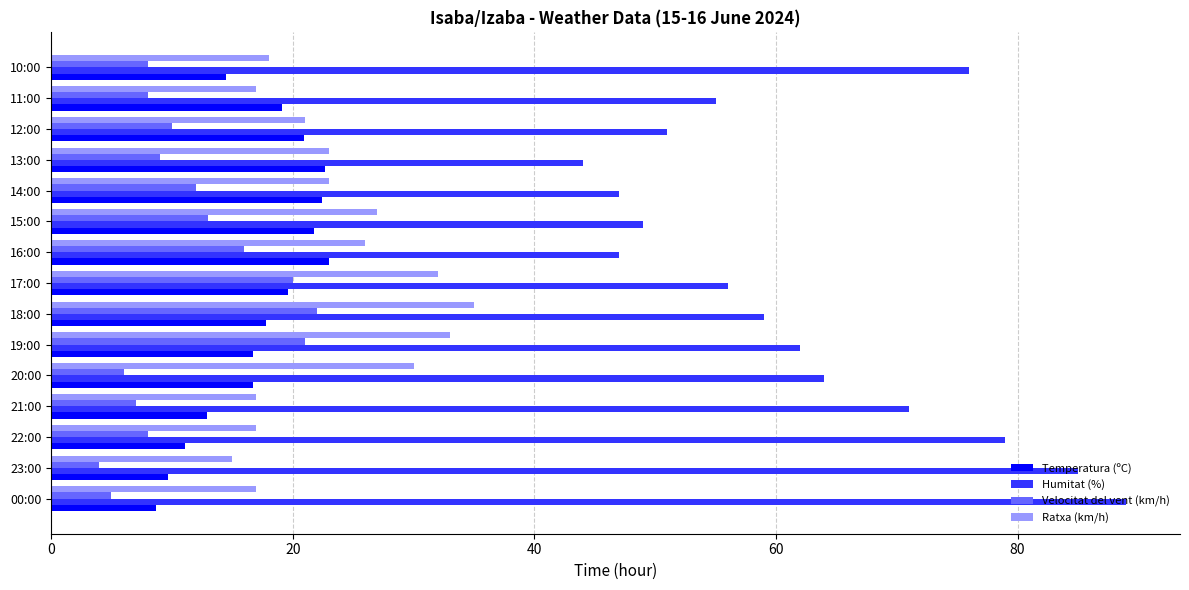

True or false: Velocitat del vent (km/h) has a value of 16.0 at 16:00.

True